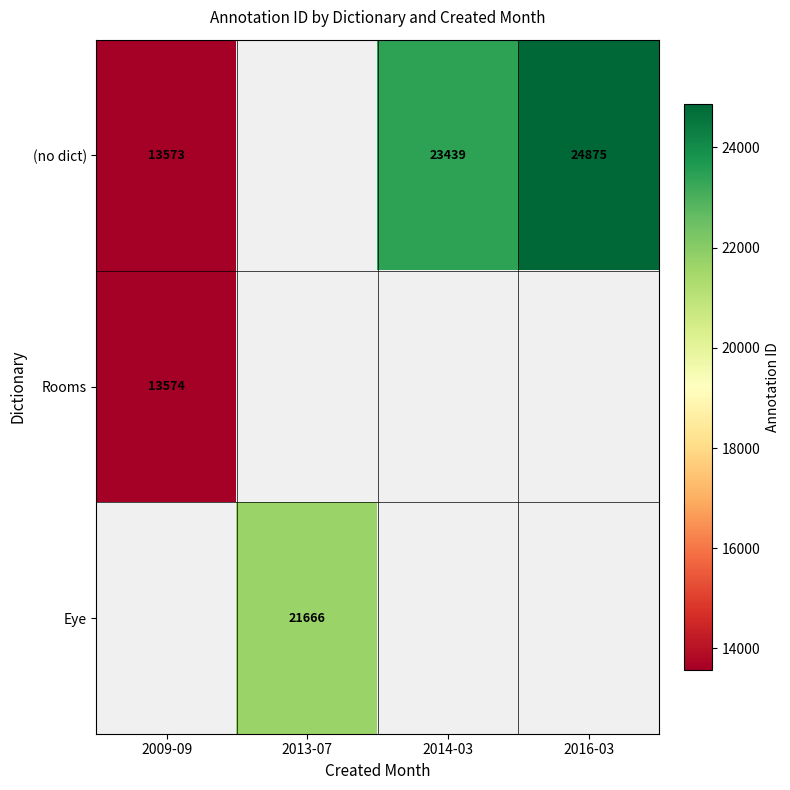

What is the greatest value displayed?

24875.0